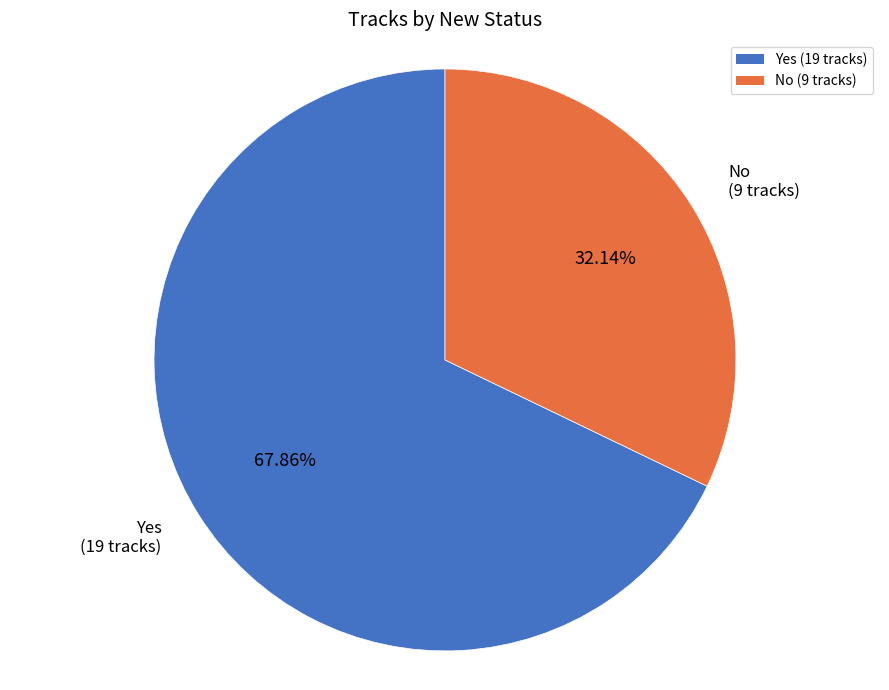

Combined, what portion of the pie is No and Yes?

100.0%